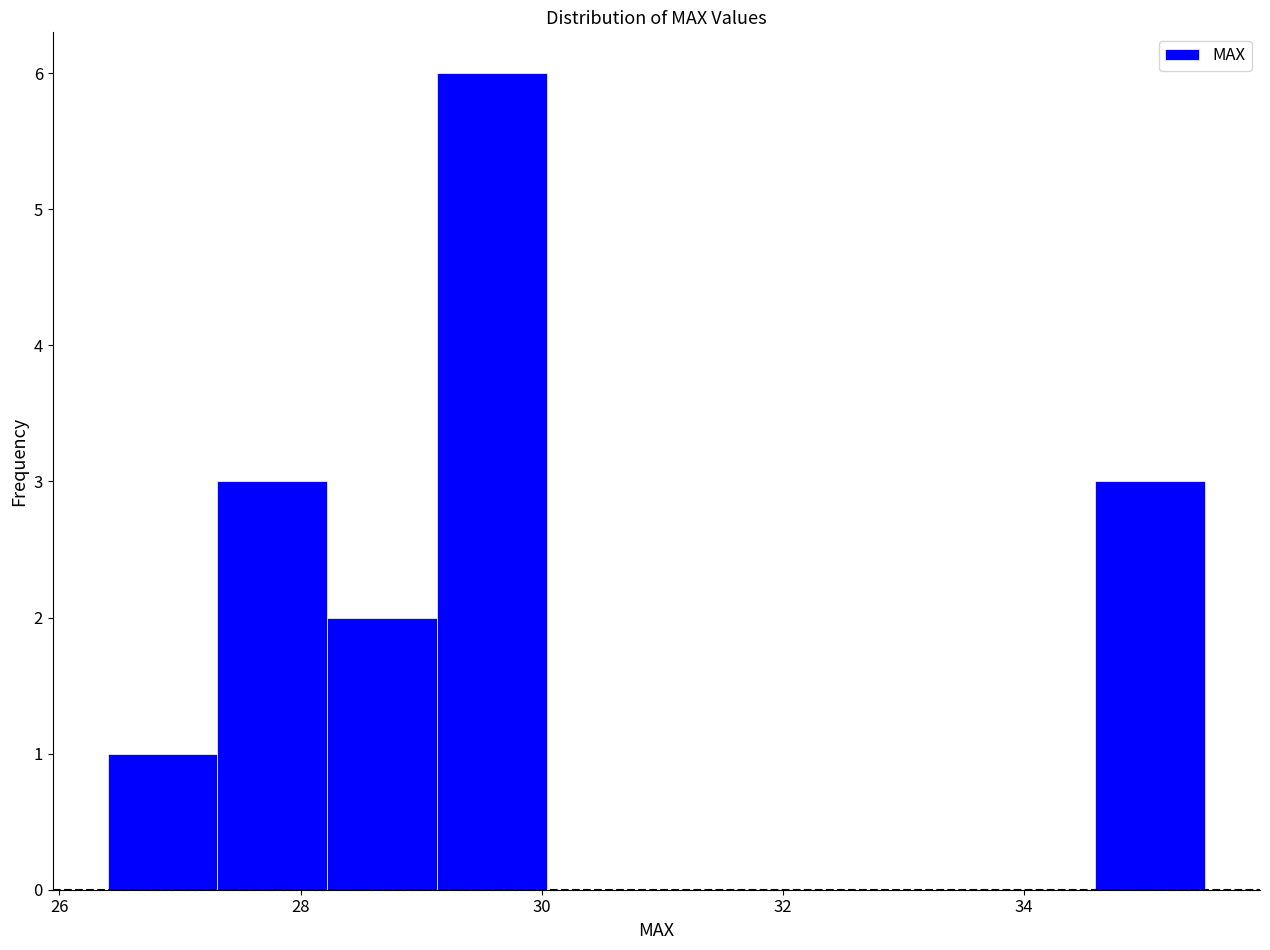

Reading left to right, transcribe this chart: for each bar, give the range it covers on the x-axis and its height. Neither the bar edges nor the heights are printed on the chart, so give them approximately, as read against the axes.

26.4 to 27.4: 1
27.4 to 28.2: 3
28.2 to 29.2: 2
29.2 to 30.0: 6
30.0 to 31.0: 0
31.0 to 31.8: 0
31.8 to 32.8: 0
32.8 to 33.6: 0
33.6 to 34.6: 0
34.6 to 35.6: 3